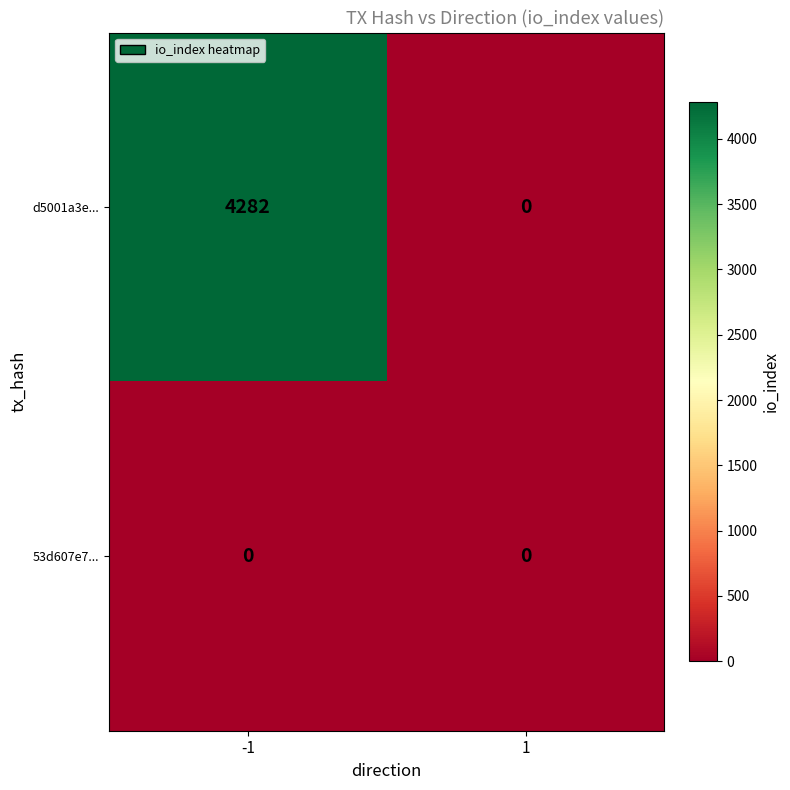

What is the greatest value displayed?

4282